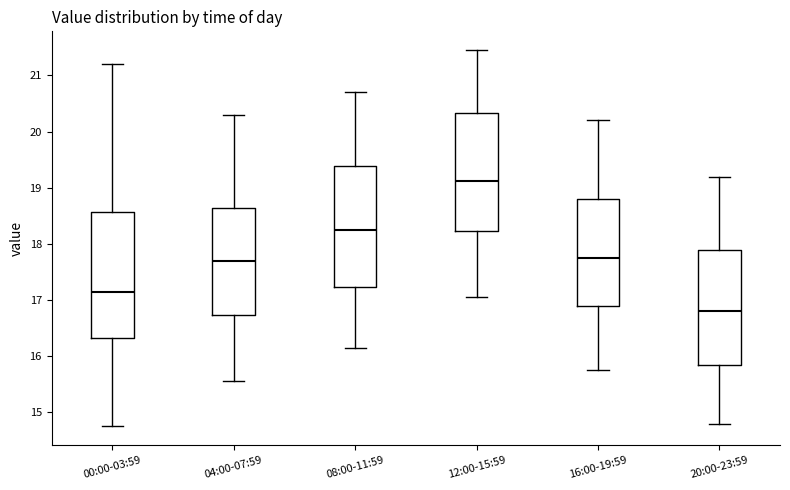

Where does the median line of the box for 08:00-11:59 sit on the y-axis? The values are not printed on the chart, so give them approximately, as read against the axis.

18.3